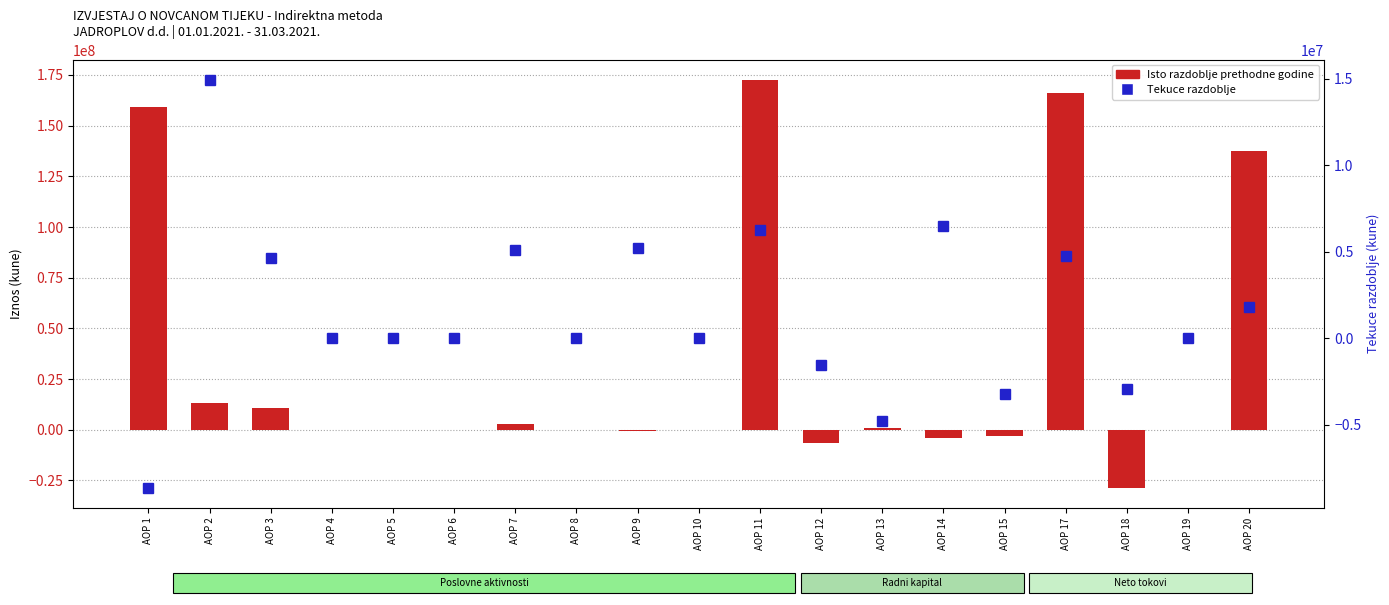

At which category is the sum across all series the highest?

AOP 11